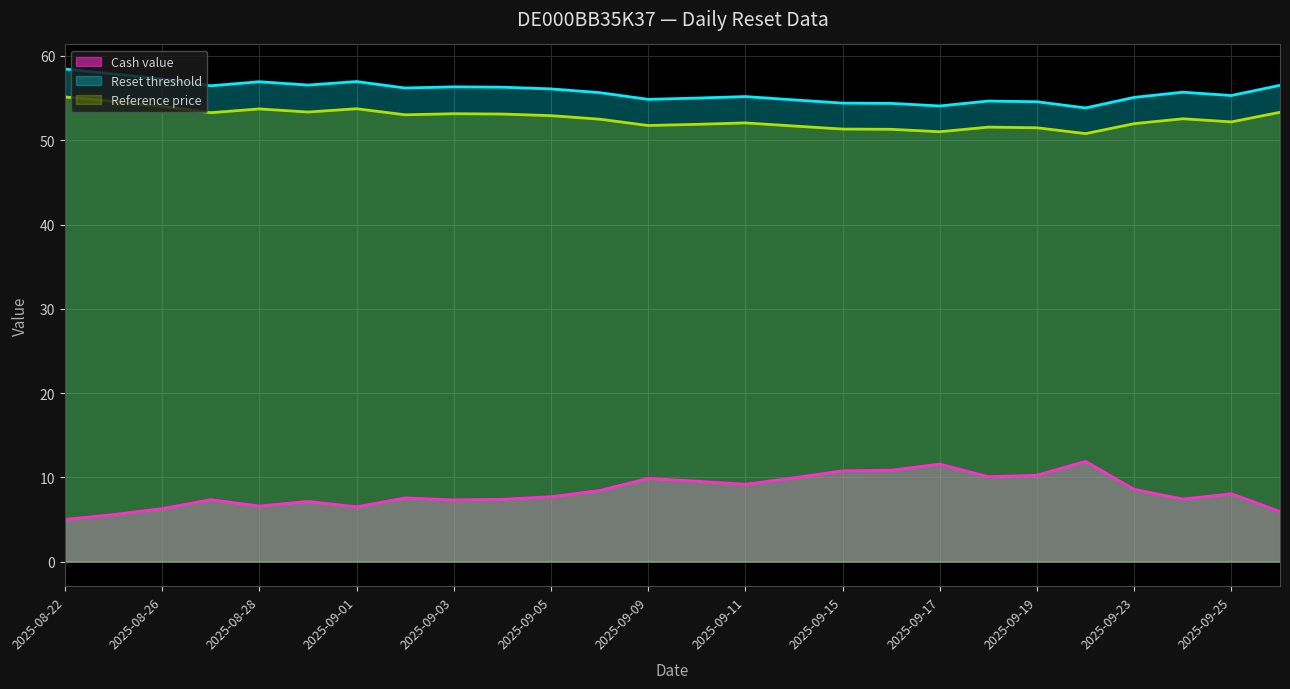

True or false: Cash value has a value of 11.6 at 2025-09-17.

True